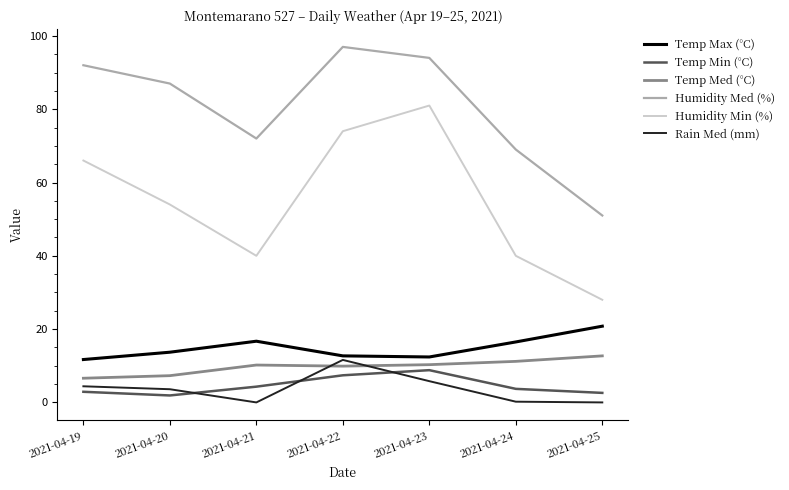

At 2021-04-19, list the series in order from smallest to largest.

Temp Min (°C), Rain Med (mm), Temp Med (°C), Temp Max (°C), Humidity Min (%), Humidity Med (%)